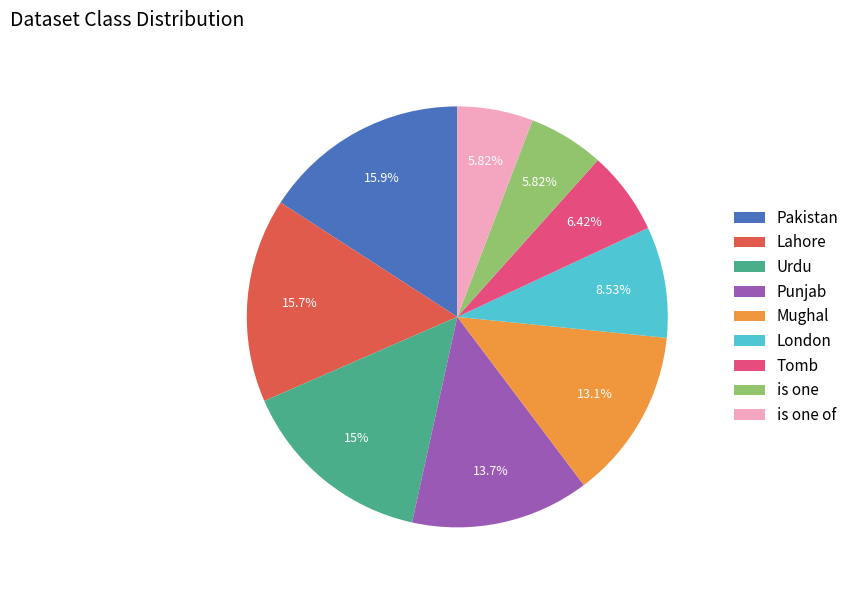

Is is one the majority of the pie?

No